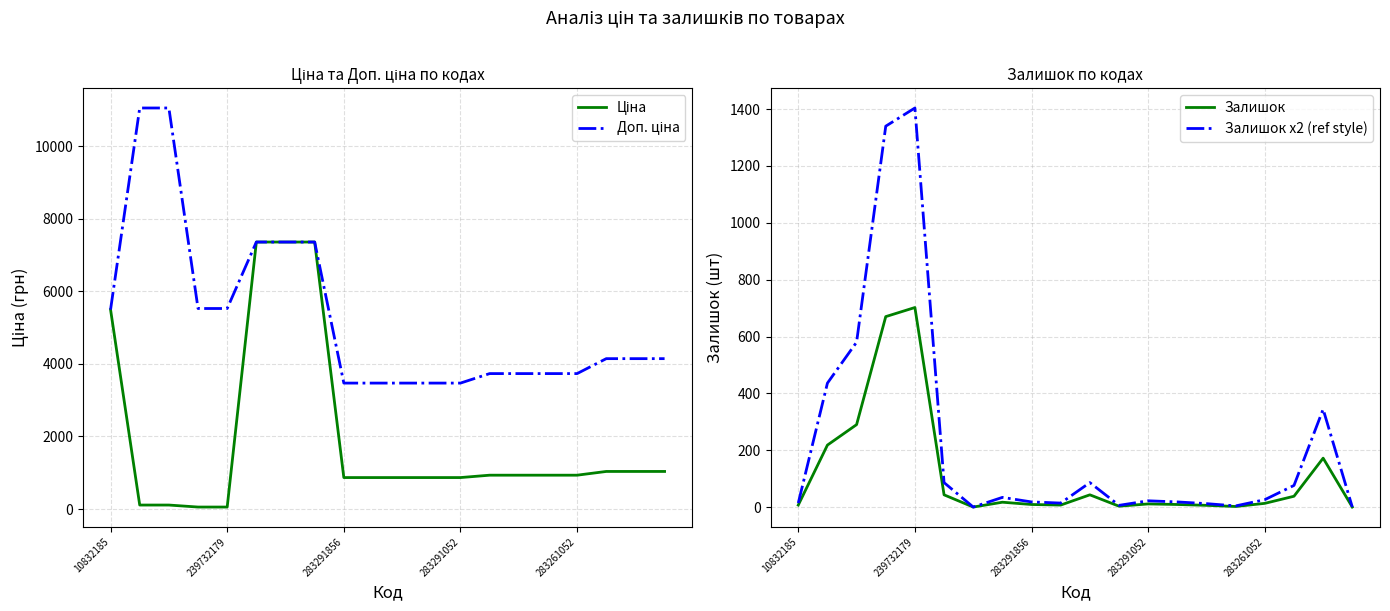

At how many categories does at least one series exceed 2222?

20